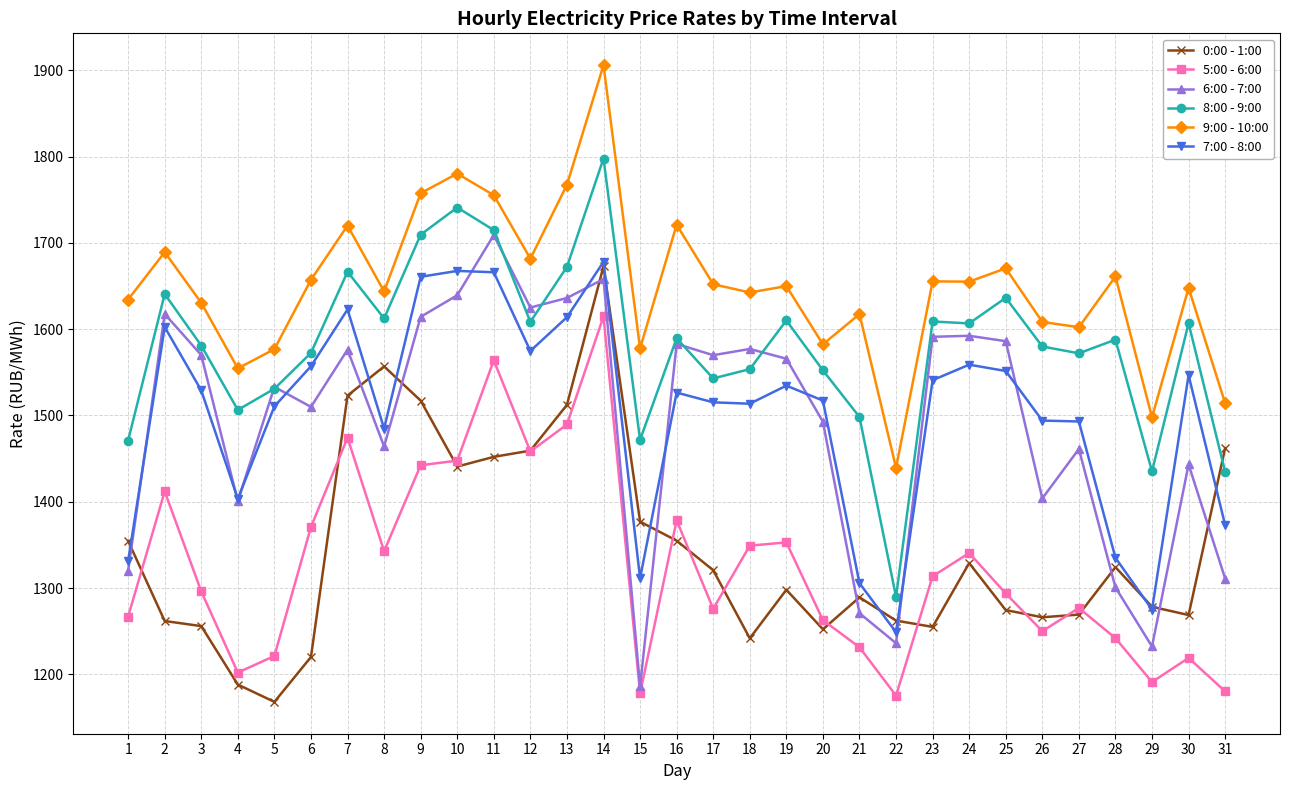

The value of 6:00 - 7:00 at 20 is 1492.8. True or false?

True